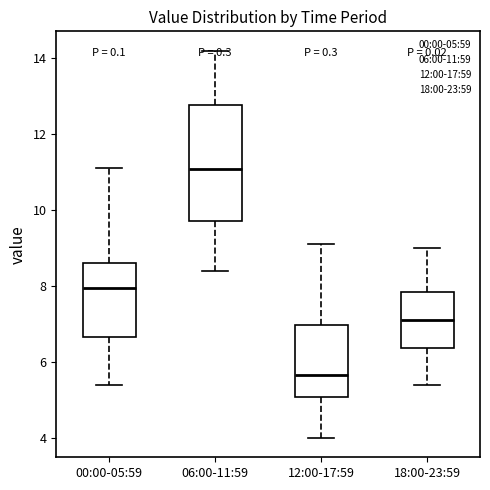

Reading left to right, transcribe this box plot: for each box, give where its median line is, the range the box spans, and where its two whiskers end, as read against the y-axis. The values are not printed on the chart, so give them approximately, as read against the axis.

00:00-05:59: median 8.0, box 6.6 to 8.6, whiskers 5.4 to 11.2
06:00-11:59: median 11.0, box 9.8 to 12.8, whiskers 8.4 to 14.2
12:00-17:59: median 5.6, box 5.0 to 7.0, whiskers 4.0 to 9.2
18:00-23:59: median 7.2, box 6.4 to 7.8, whiskers 5.4 to 9.0